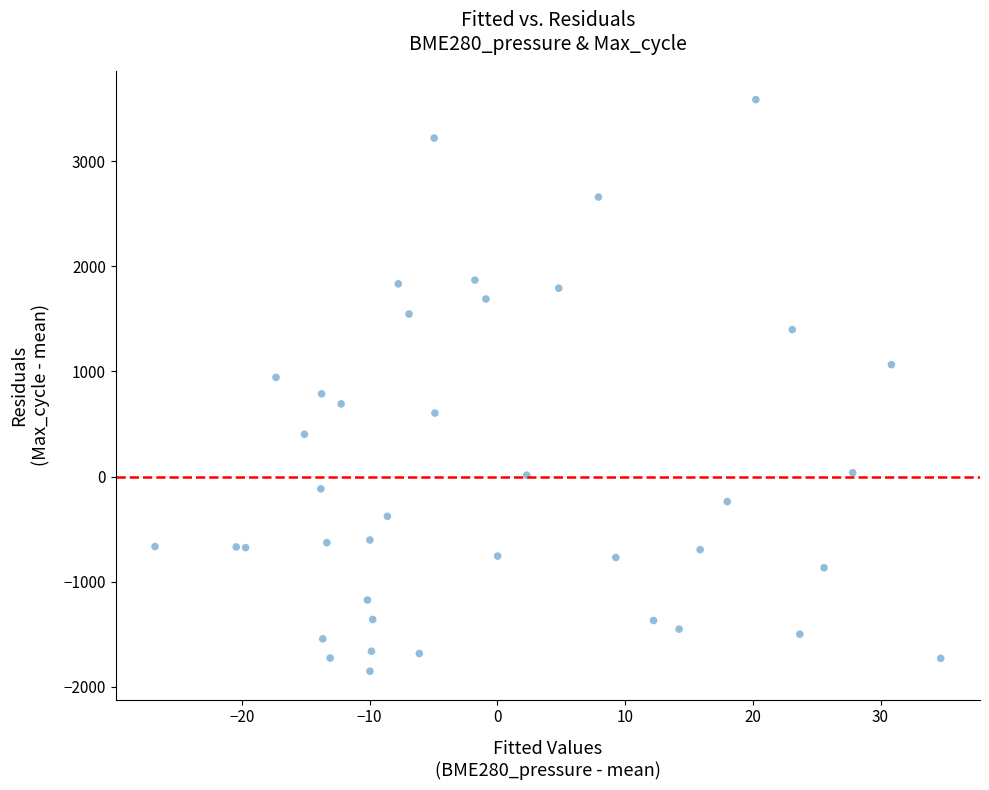

What is the range of Y values (max minus min)?

5438.0